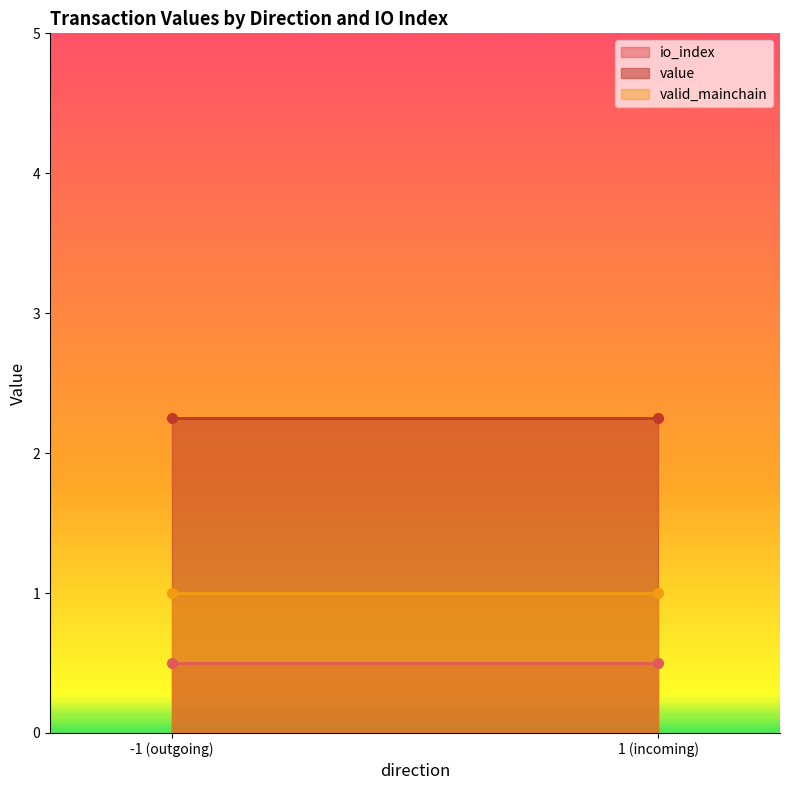

True or false: io_index has a value of 1.6 at 1_1.

False